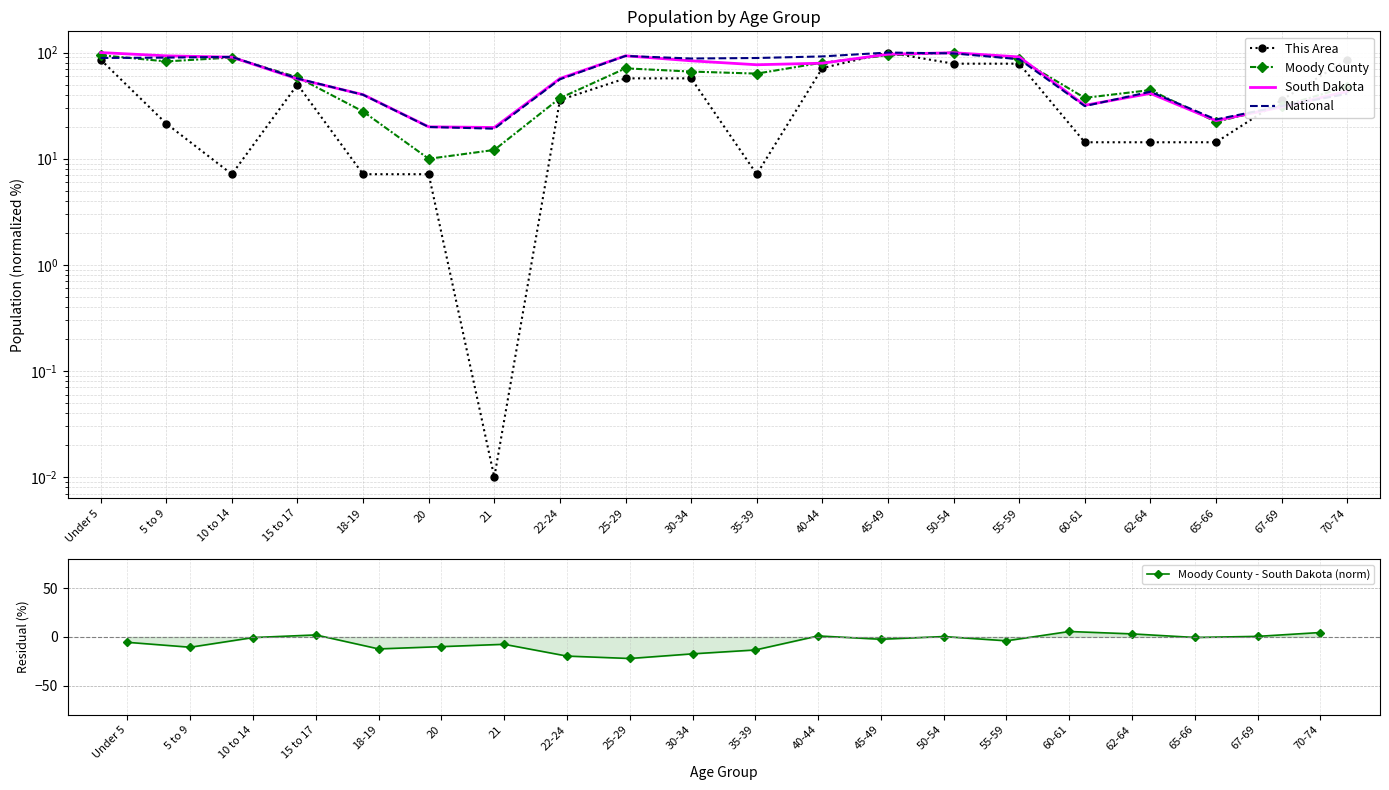

Rank the series by their maximum value, from lowest to highest.

Moody County - South Dakota (norm), This Area, Moody County, South Dakota, National